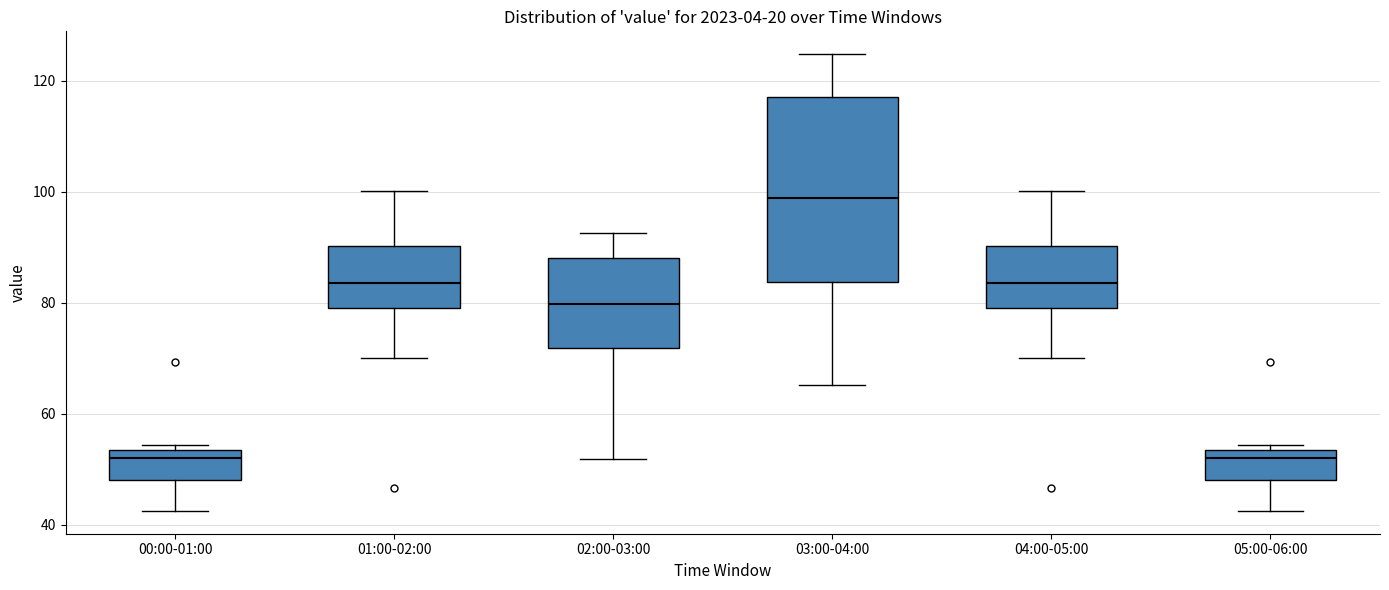

Reading left to right, transcribe this box plot: for each box, give where its median line is, the range the box spans, and where its two whiskers end, as read against the y-axis. The values are not printed on the chart, so give them approximately, as read against the axis.

00:00-01:00: median 52, box 48 to 54, whiskers 42 to 54 (just above the box's upper edge)
01:00-02:00: median 84, box 80 to 90, whiskers 70 to 100
02:00-03:00: median 80, box 72 to 88, whiskers 52 to 92
03:00-04:00: median 98, box 84 to 118, whiskers 66 to 124
04:00-05:00: median 84, box 80 to 90, whiskers 70 to 100
05:00-06:00: median 52, box 48 to 54, whiskers 42 to 54 (just above the box's upper edge)